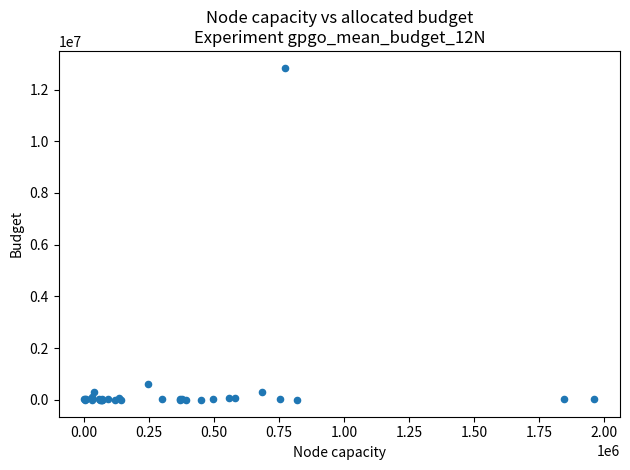

What Y value in the scatter plot is closest to 6418596?

604025.0